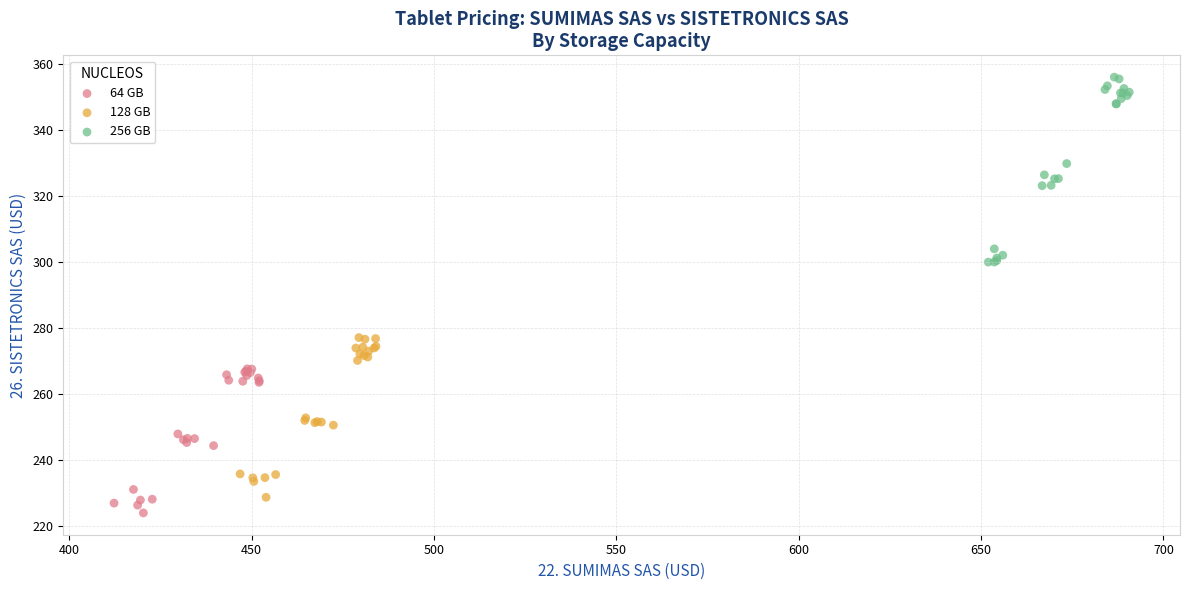

Which series contains the highest Y value?

256 GB